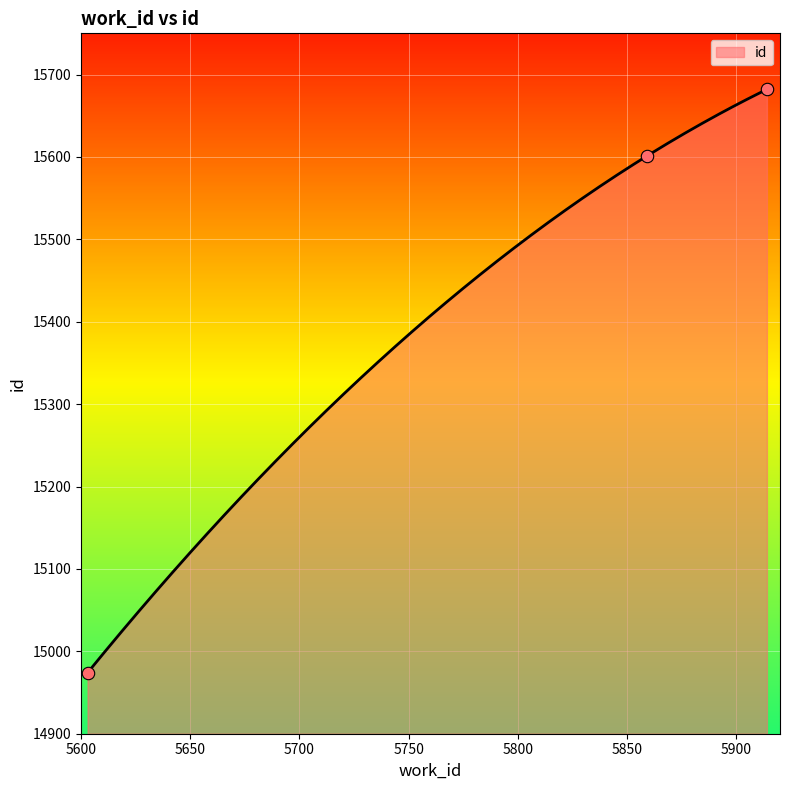

What is the change in value from 5859 to 5914?

+81